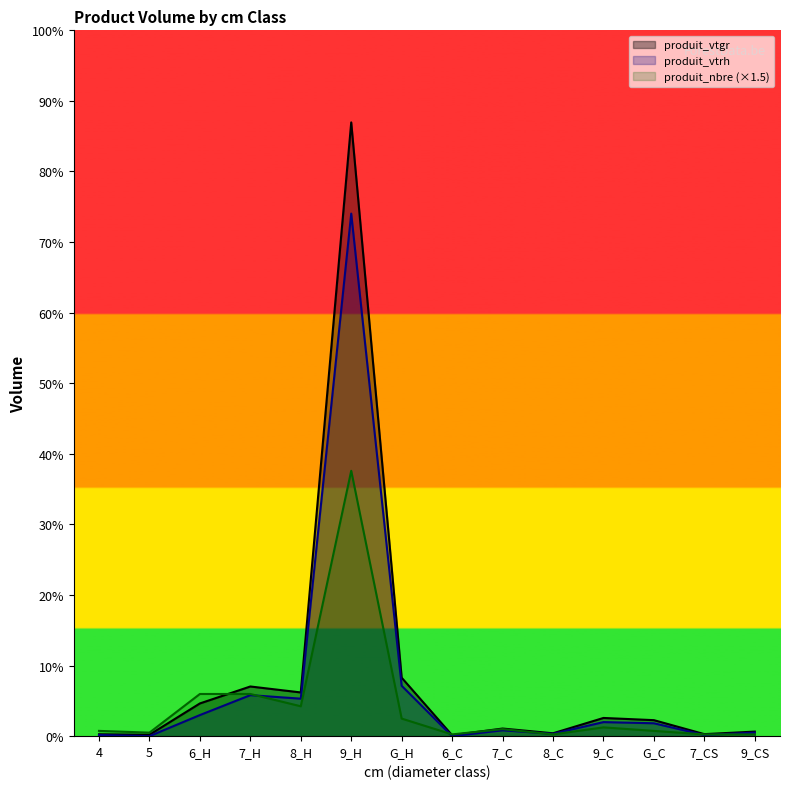

Count the number of categories in the chart.

14